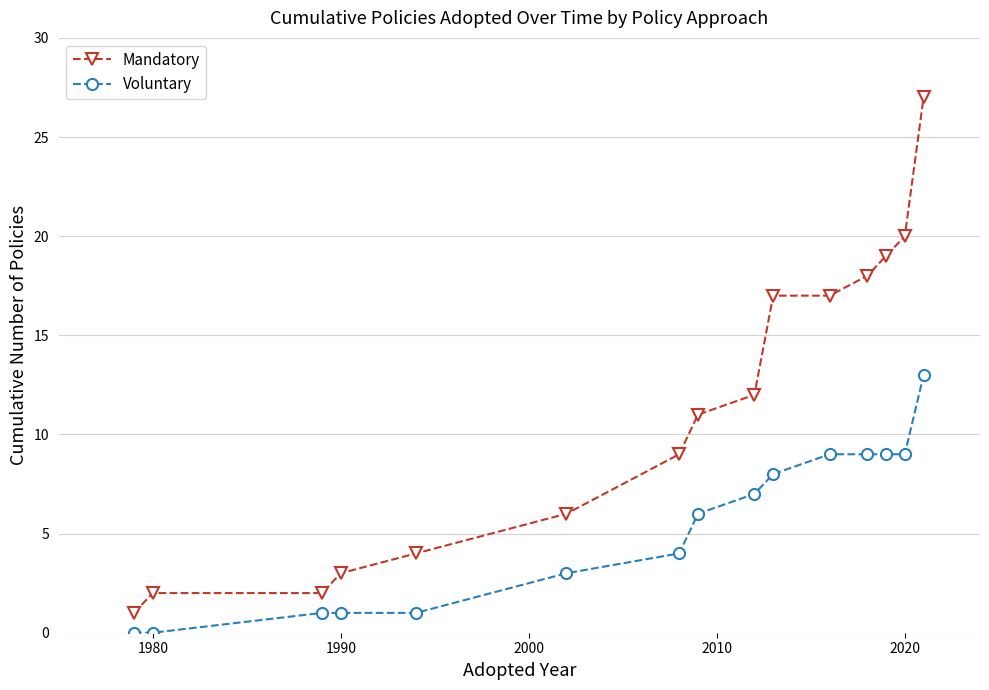

What are all the series names shown in the legend?

Mandatory, Voluntary